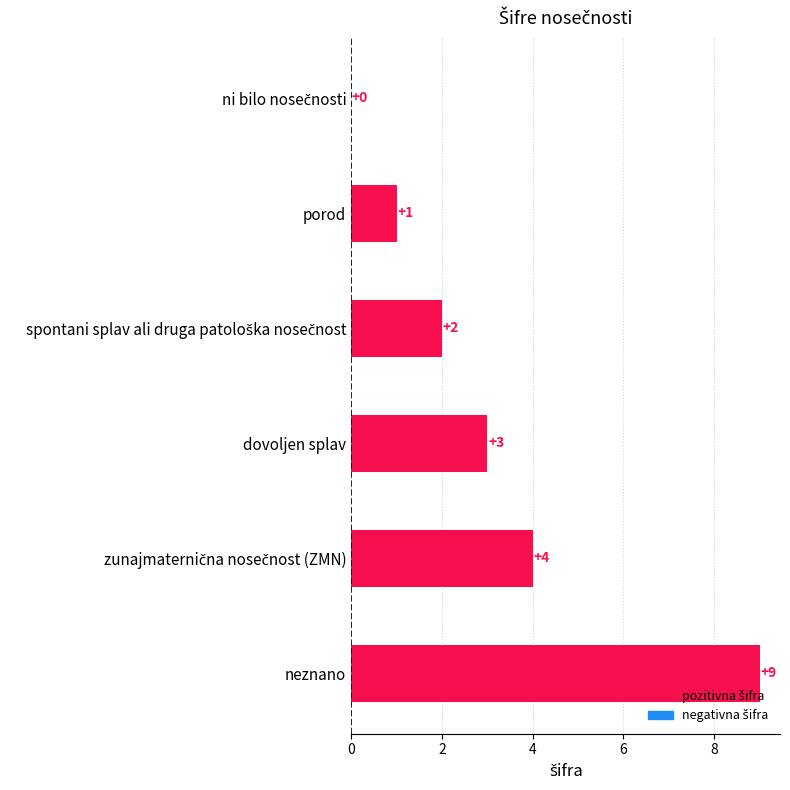

Which category has the highest value across all series?

neznano